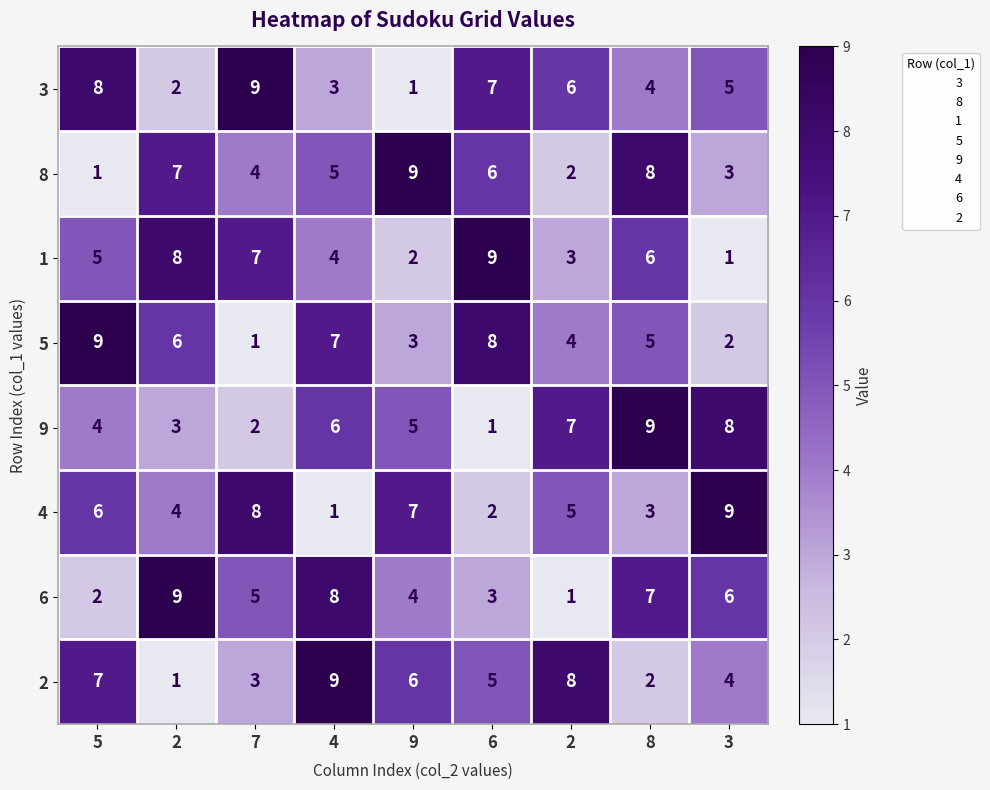

What is the spread (max minus min) of values at 2?

8